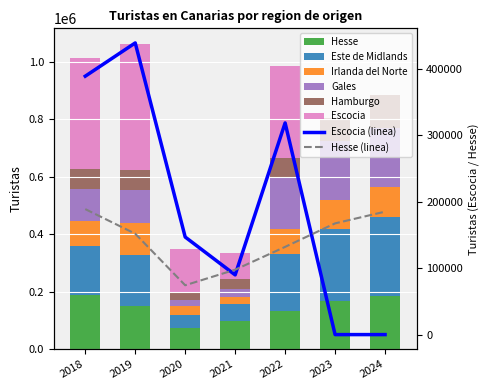

What is the sum of the Este de Midlands values at 2018 and 2019?

347224